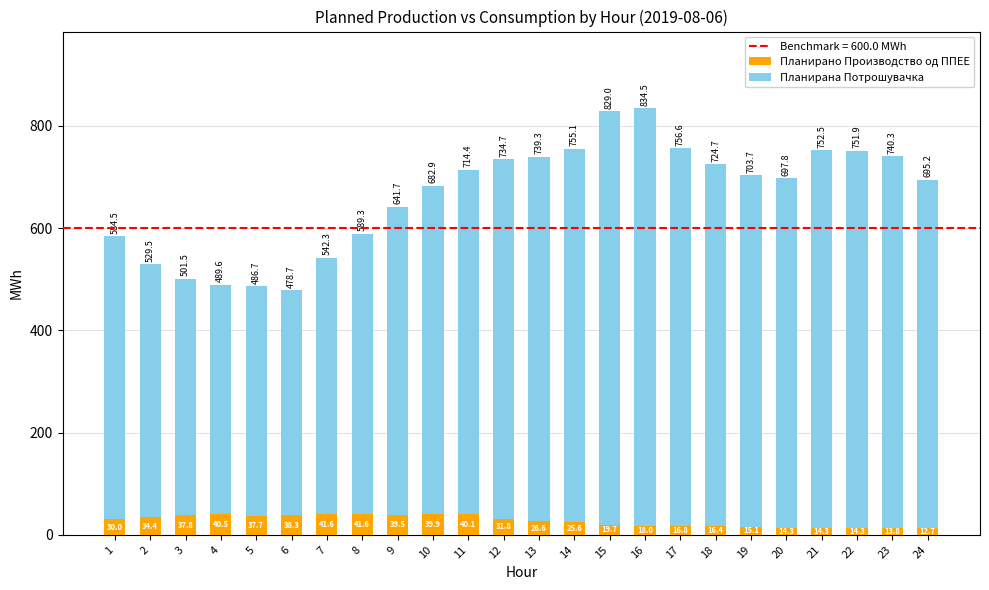

The value of Планирано Производство од ППЕЕ at 14 is 25.6. True or false?

True